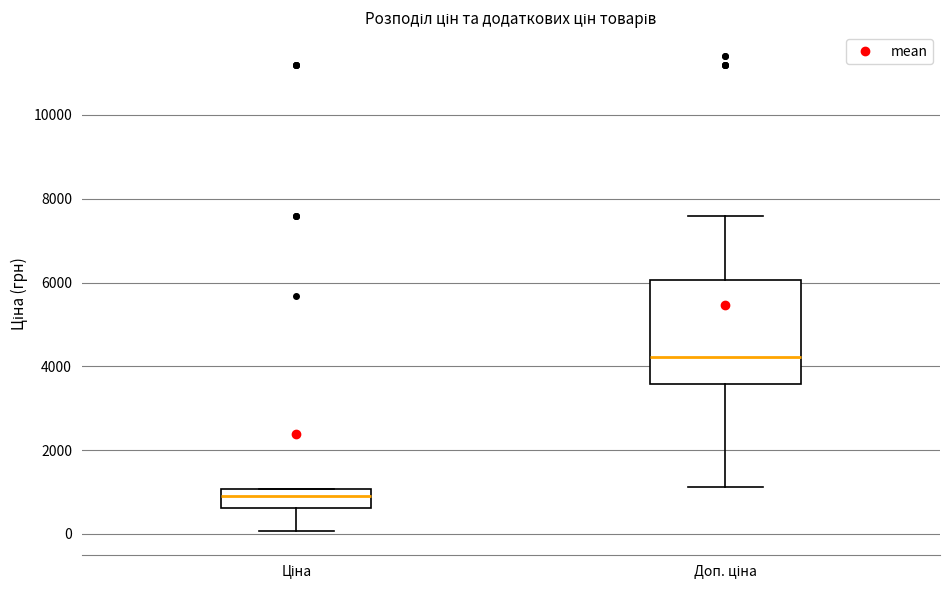

Which box is the tallest, from its lower edge to its upper edge?

Доп. ціна